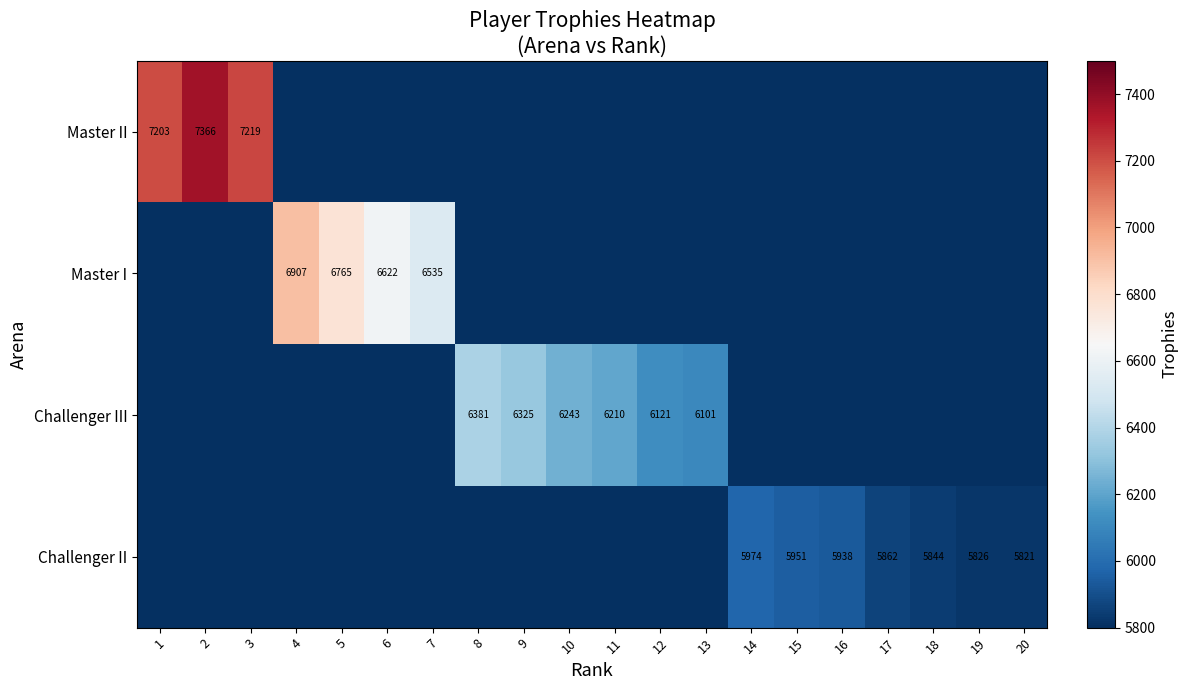

The value of Challenger II at 14 is 5974. True or false?

True